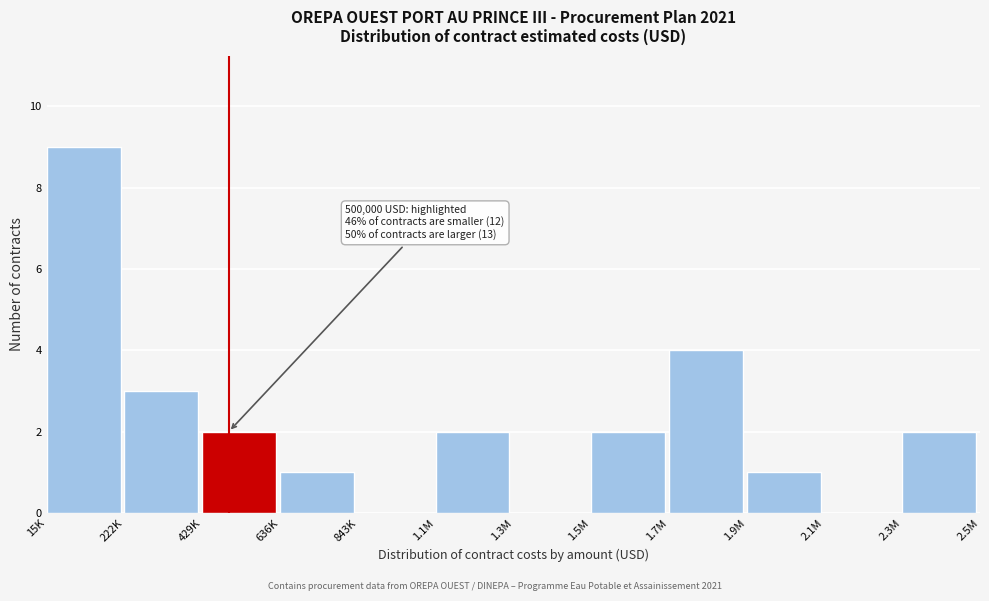

Reading left to right, transcribe all the data shown in this chart.

15K=9	222K=3	429K=2	636K=1	843K=0	1.1M=2	1.3M=0	1.5M=2	1.7M=4	1.9M=1	2.1M=0	2.3M=2